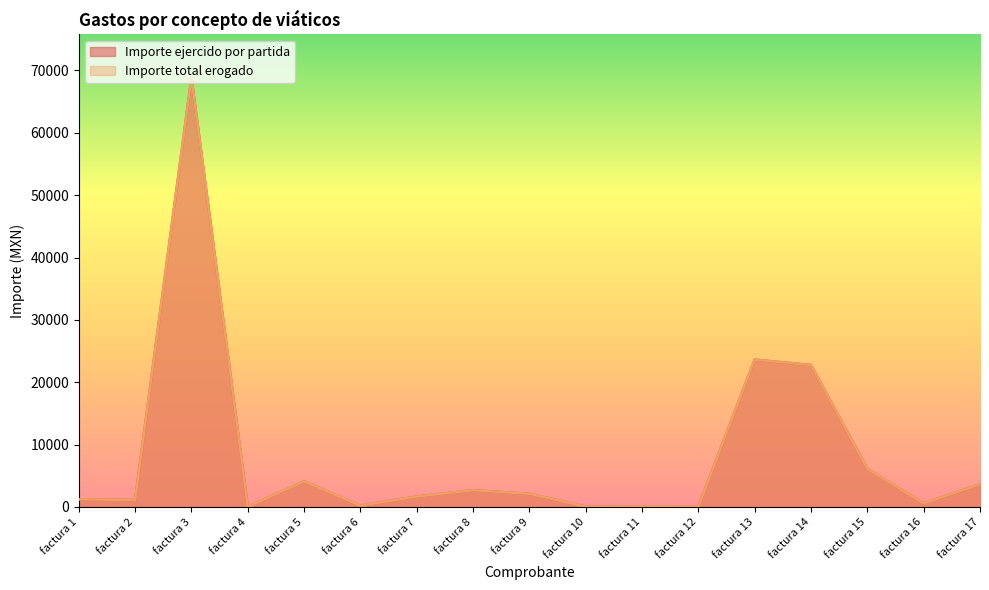

What is the difference between the Importe ejercido por partida values at factura 15 and factura 8?

3433.6